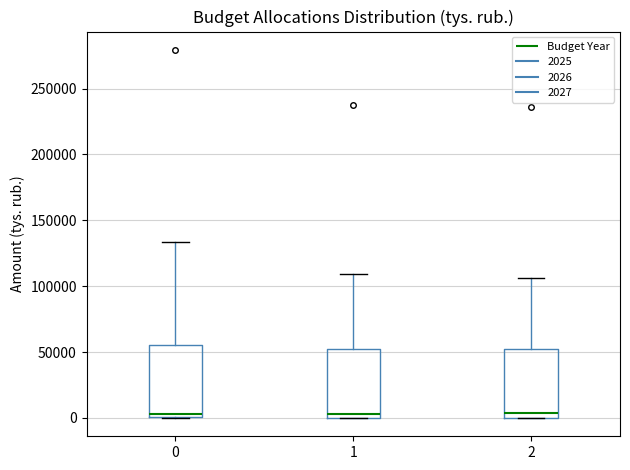

Reading left to right, read every box against the y-axis: the position of its median line, the range the box covers, and the ends of its whiskers. The values are not printed on the chart, so give them approximately, as read against the axis.

0: median 5000, box 0 to 55000, whiskers 0 to 135000
1: median 5000, box 0 to 50000, whiskers 0 to 110000
2: median 5000, box 0 to 50000, whiskers 0 to 105000